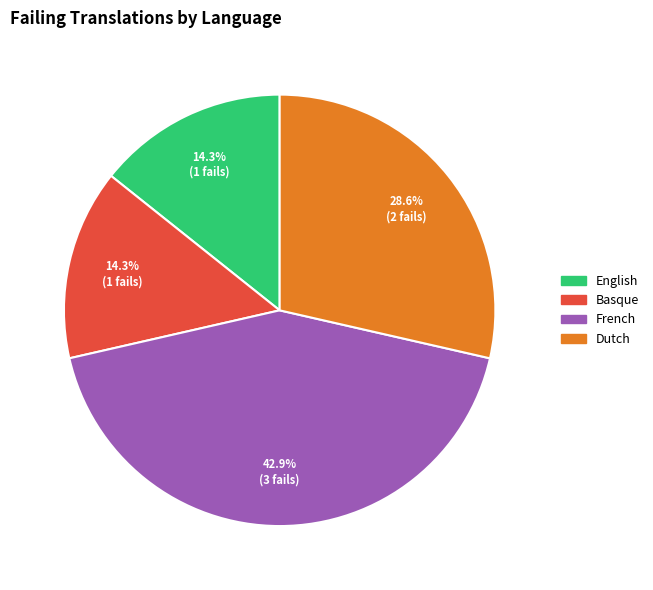

Is there any slice that represents more than half of the pie?

No